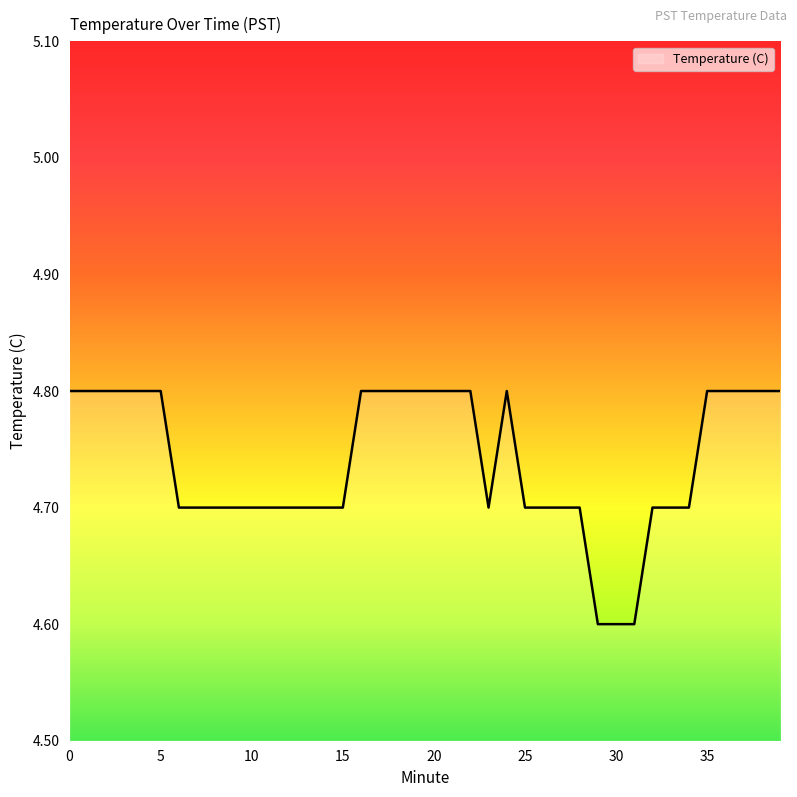

Reading left to right, extract all data points from this chart.

4.8	4.8	4.8	4.8	4.8	4.8	4.7	4.7	4.7	4.7	4.7	4.7	4.7	4.7	4.7	4.7	4.8	4.8	4.8	4.8	4.8	4.8	4.8	4.7	4.8	4.7	4.7	4.7	4.7	4.6	4.6	4.6	4.7	4.7	4.7	4.8	4.8	4.8	4.8	4.8